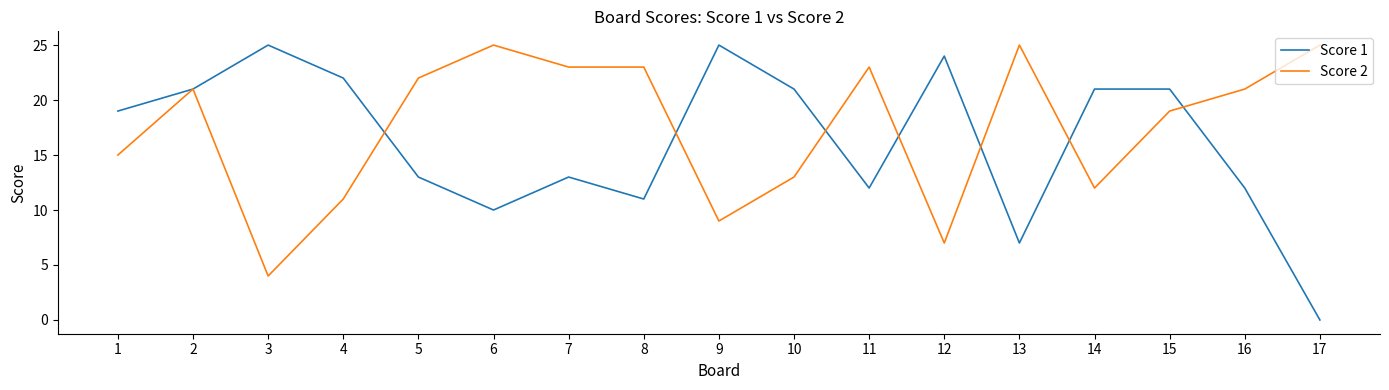

What is the difference between the maximum and minimum values in the Score 1 series?

25